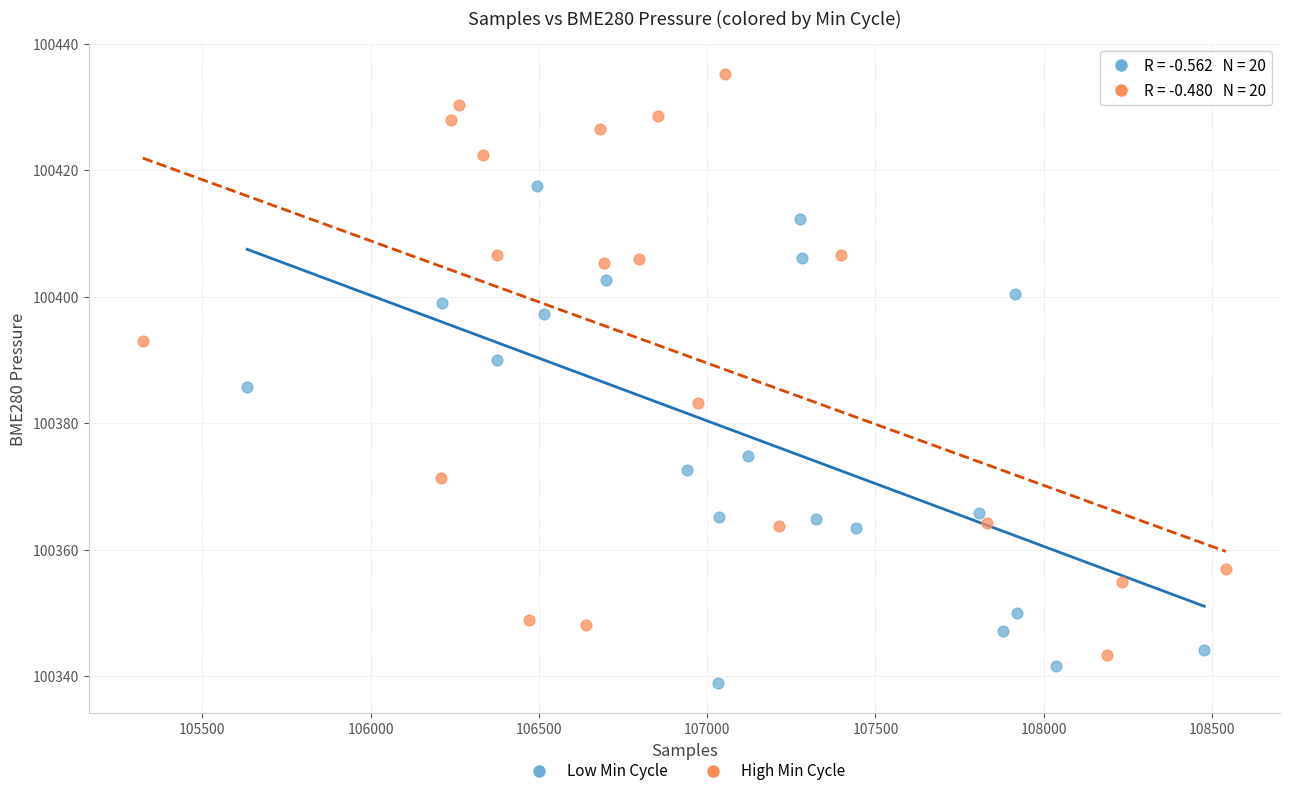

Which series has the largest Y range (max minus min)?

High Min Cycle